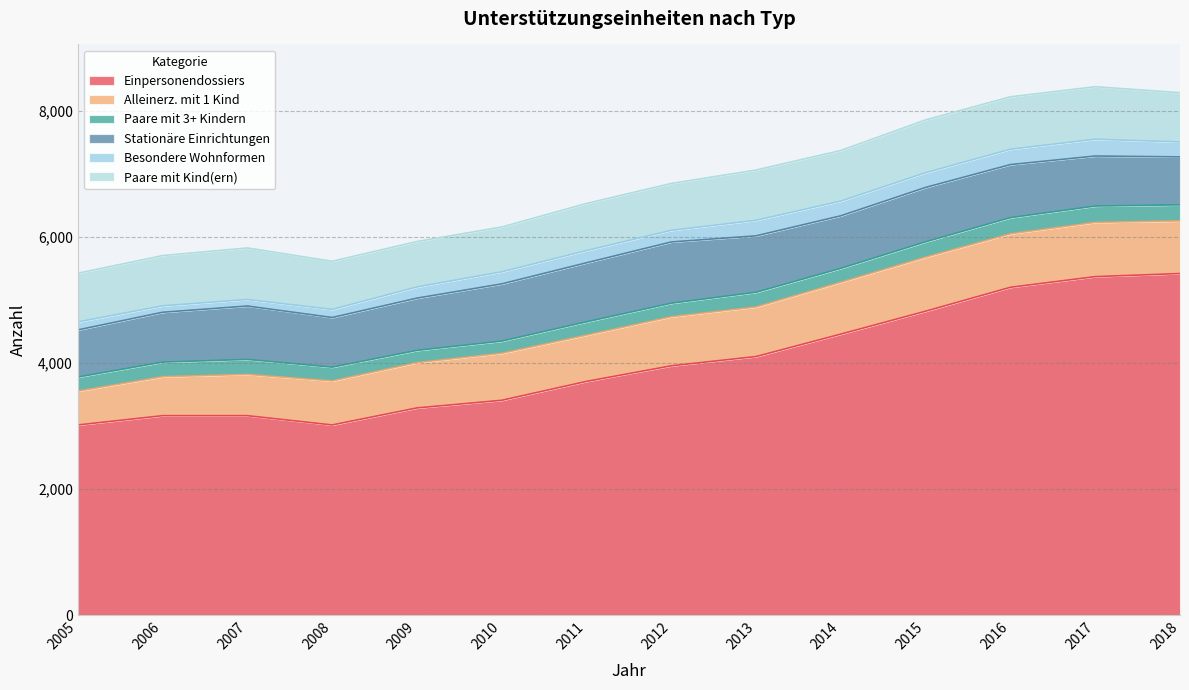

The value of Paare mit 3+ Kindern at 2018 is 255. True or false?

True